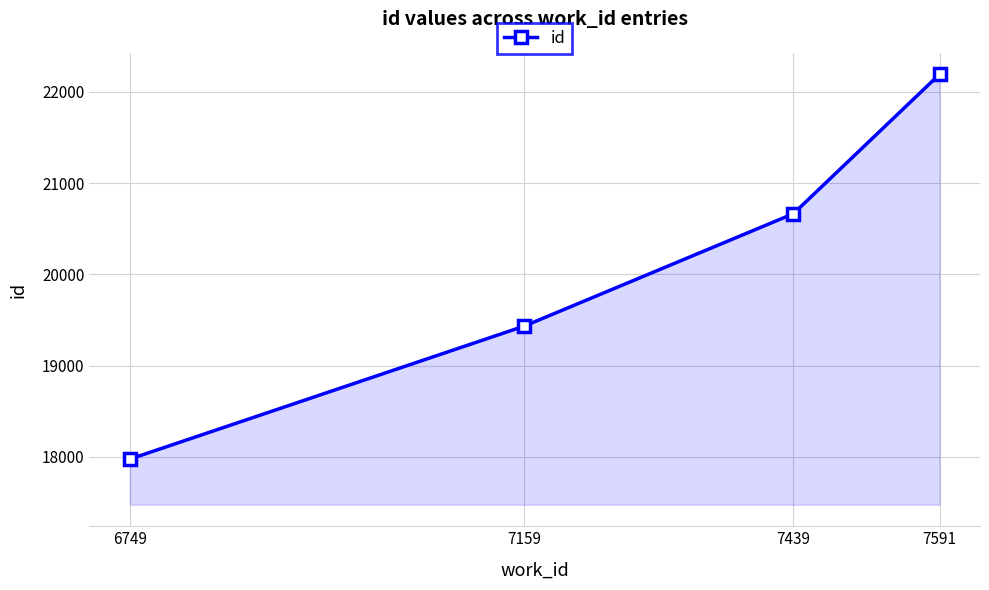

Which category has the lowest value across all series?

6749